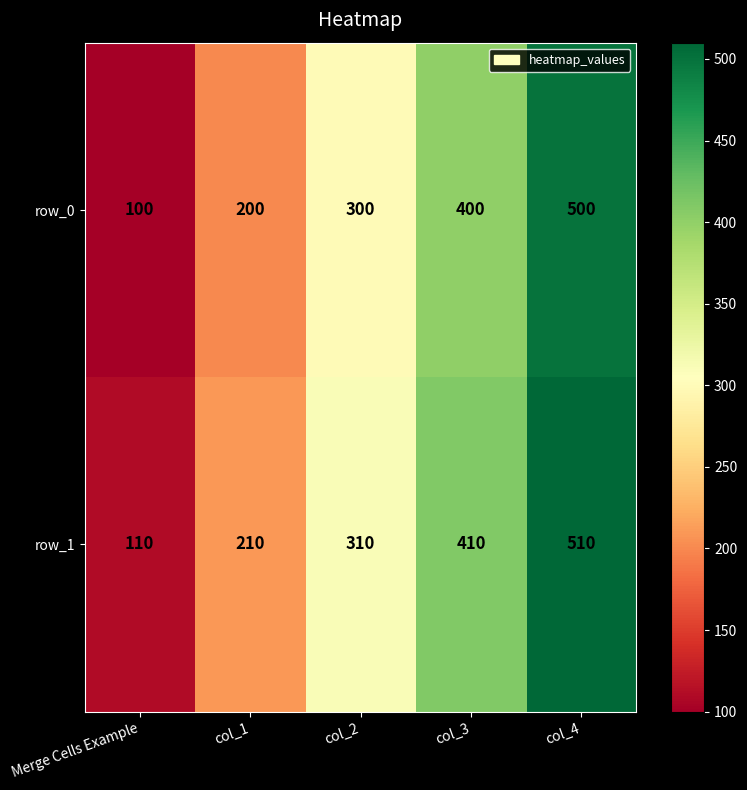

What is the sum of all row_0 values?

1500